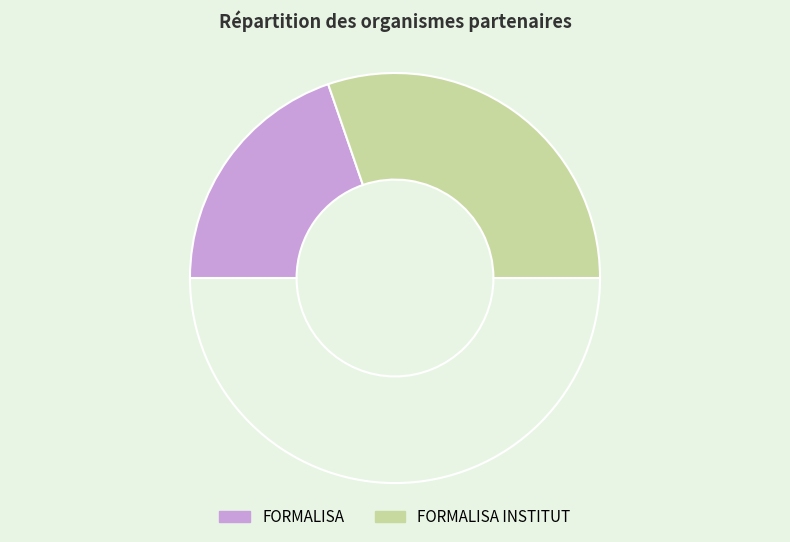

How many slices are in this pie chart?

3